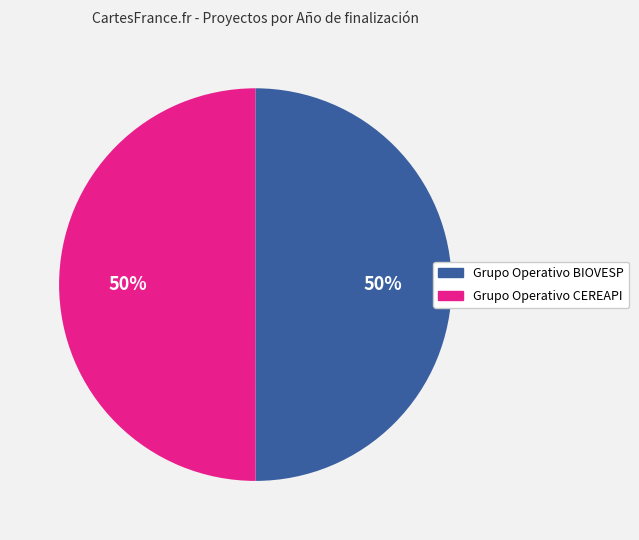

How many slices are in this pie chart?

2